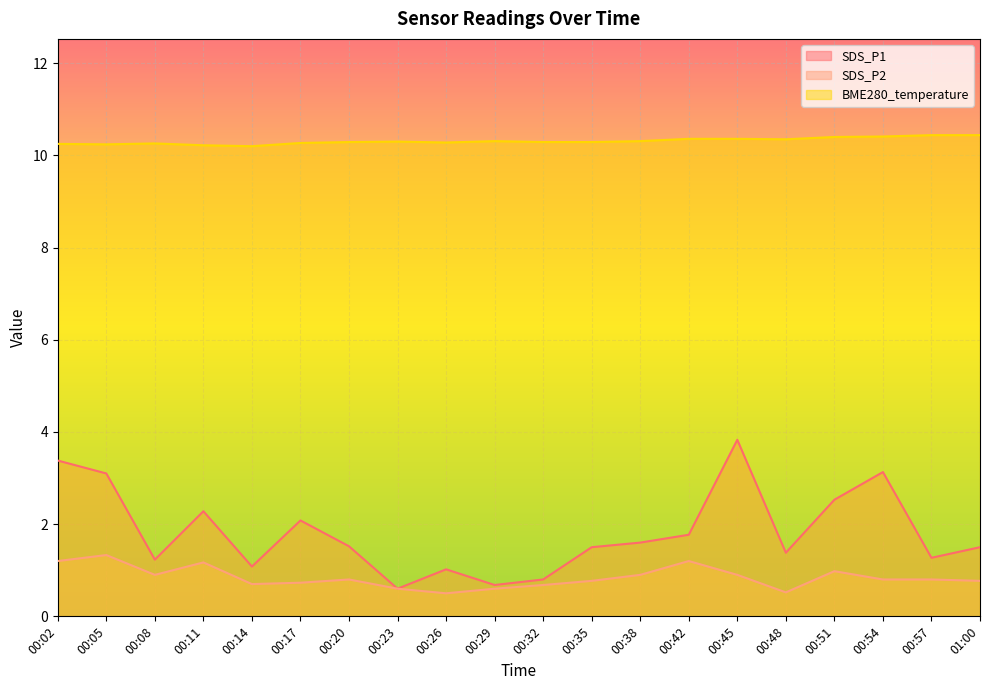

What is the value of the SDS_P2 point at the 12th from the left?

0.8